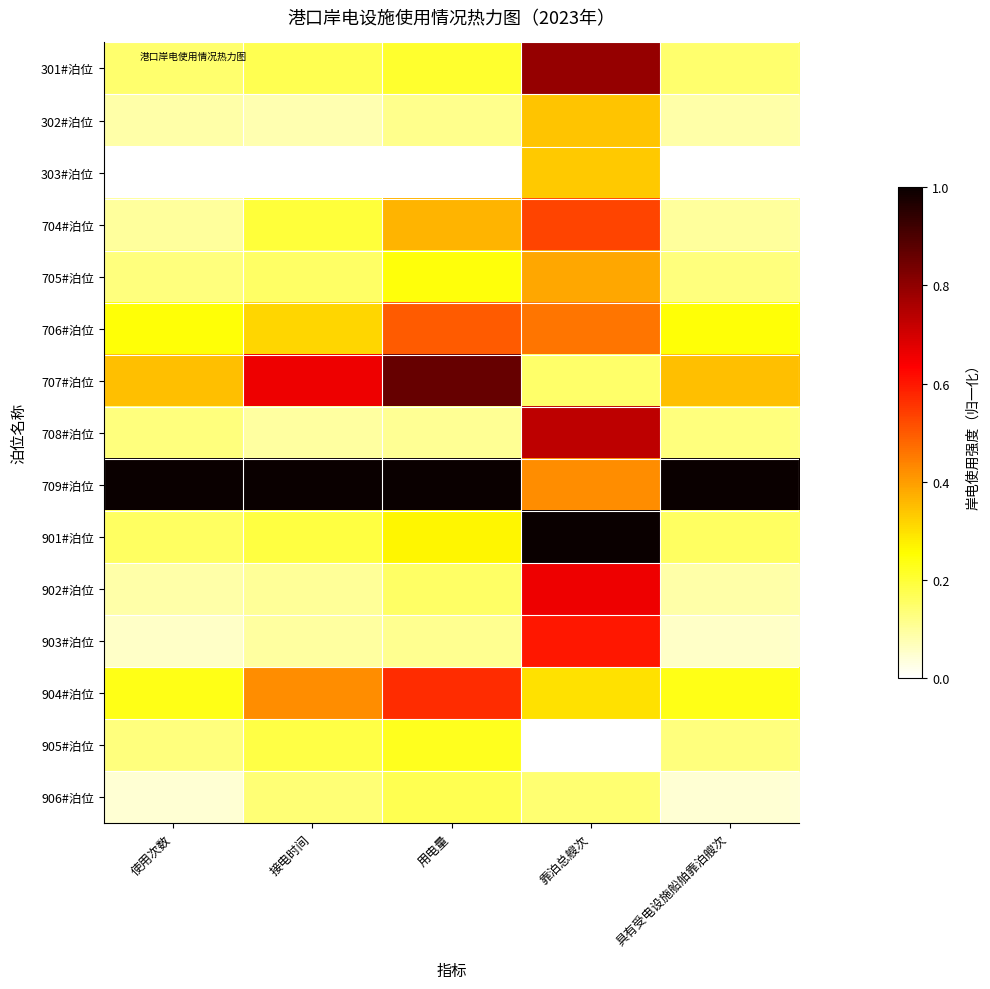

What is the greatest value displayed?

1.0